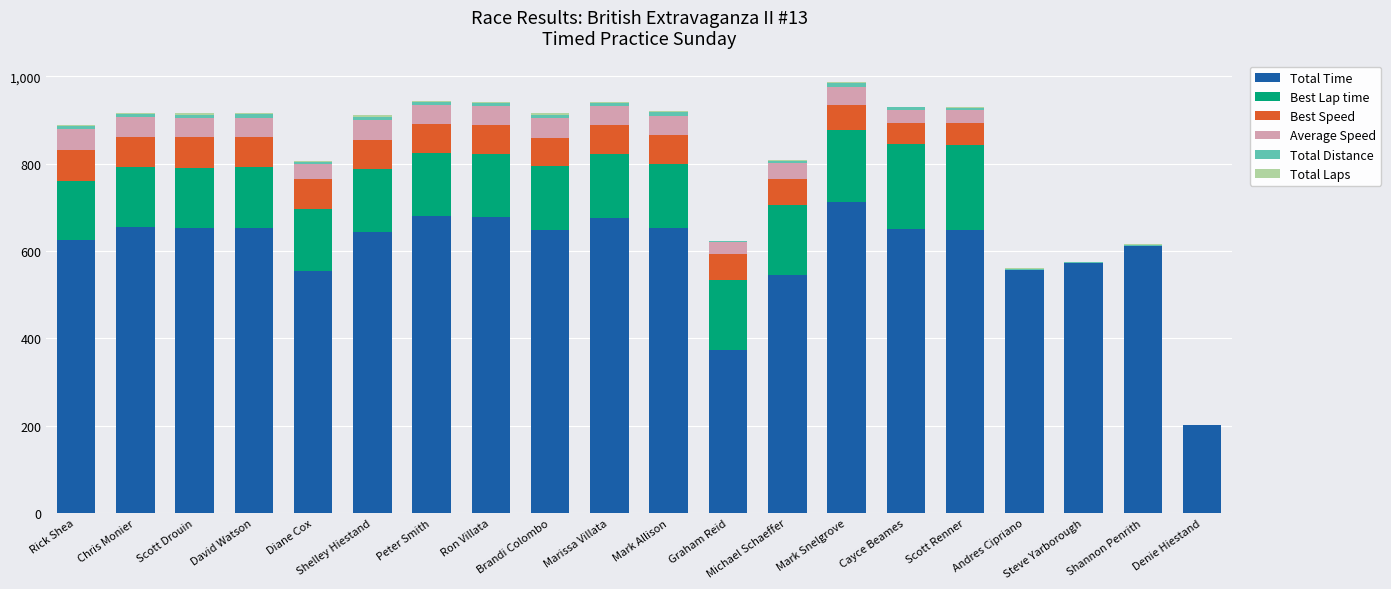

What is the highest value of the Total Time series?

711.6